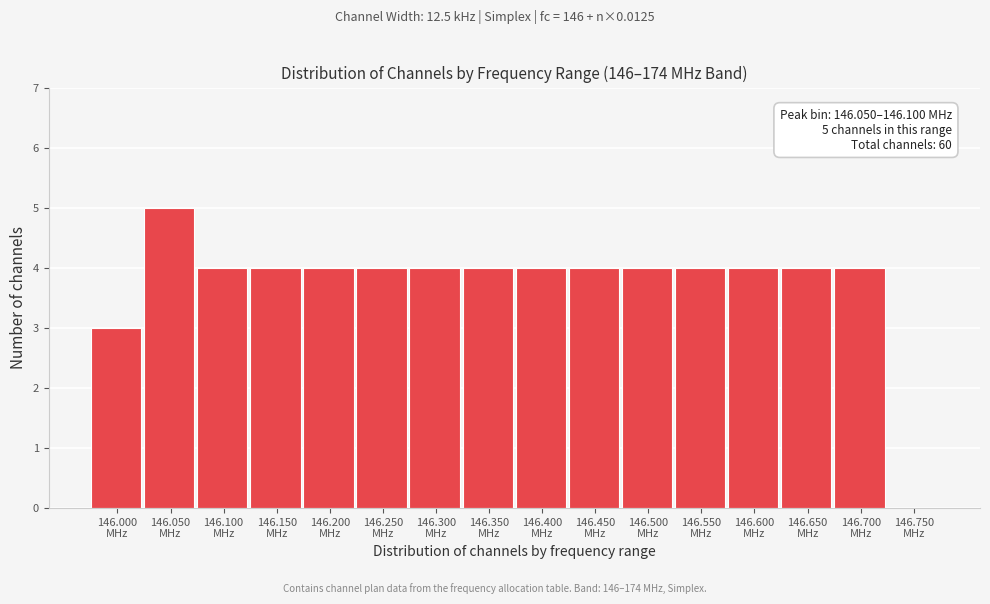

What is the greatest value displayed?

5